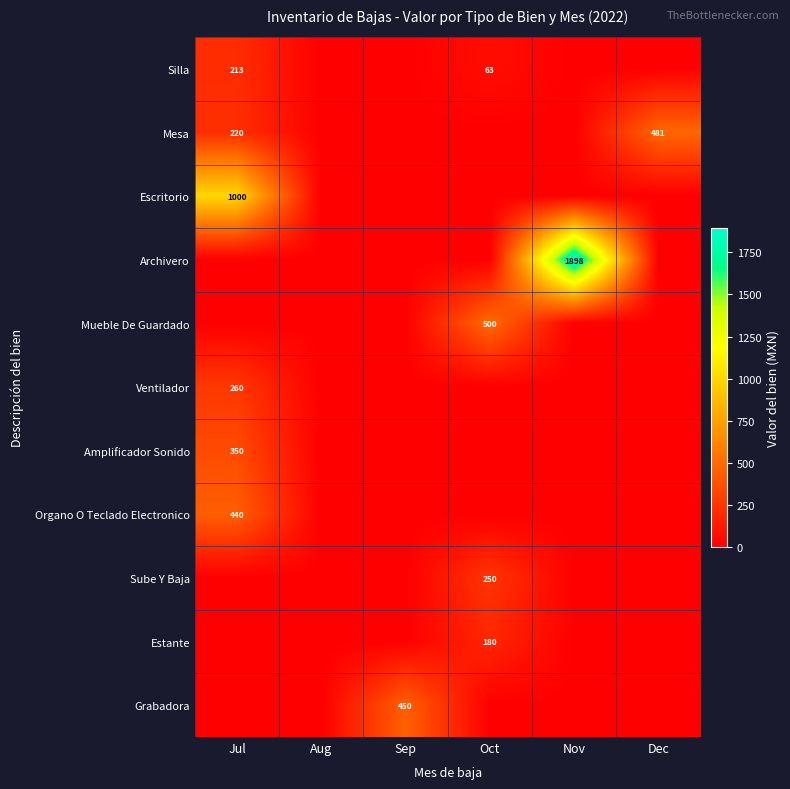

At which category is the sum across all series the highest?

Jul